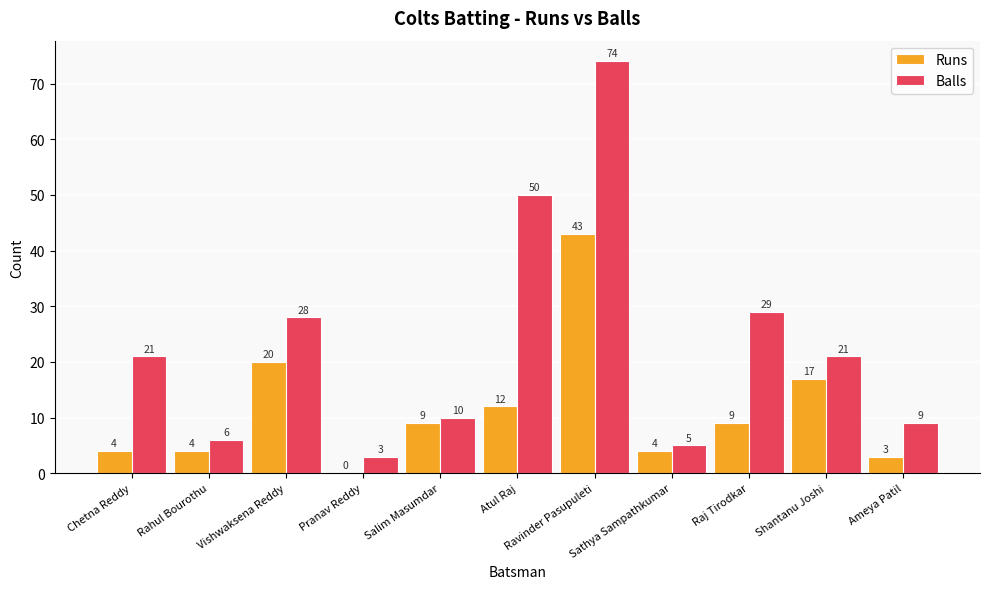

What is the sum of all Balls values?

256